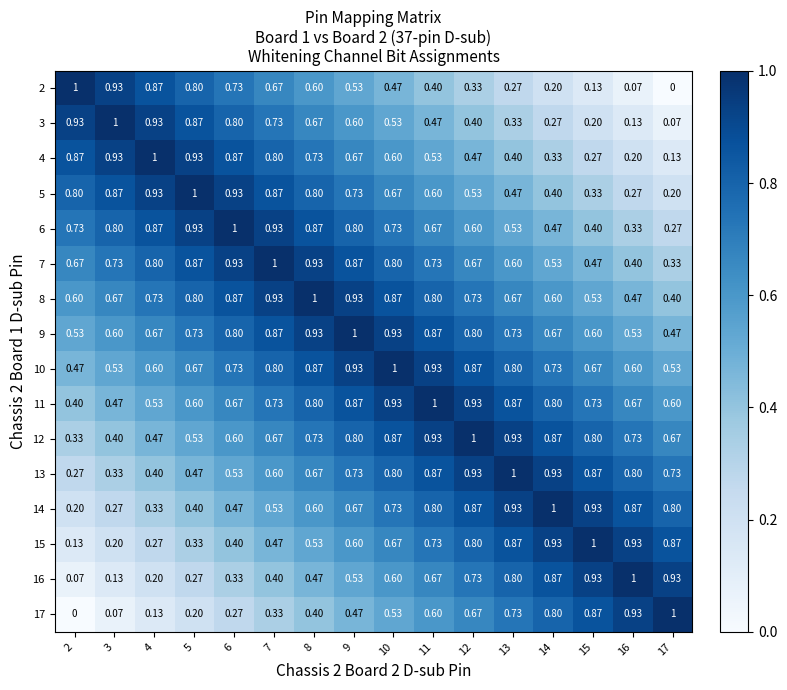

How many distinct data groups are displayed?

16